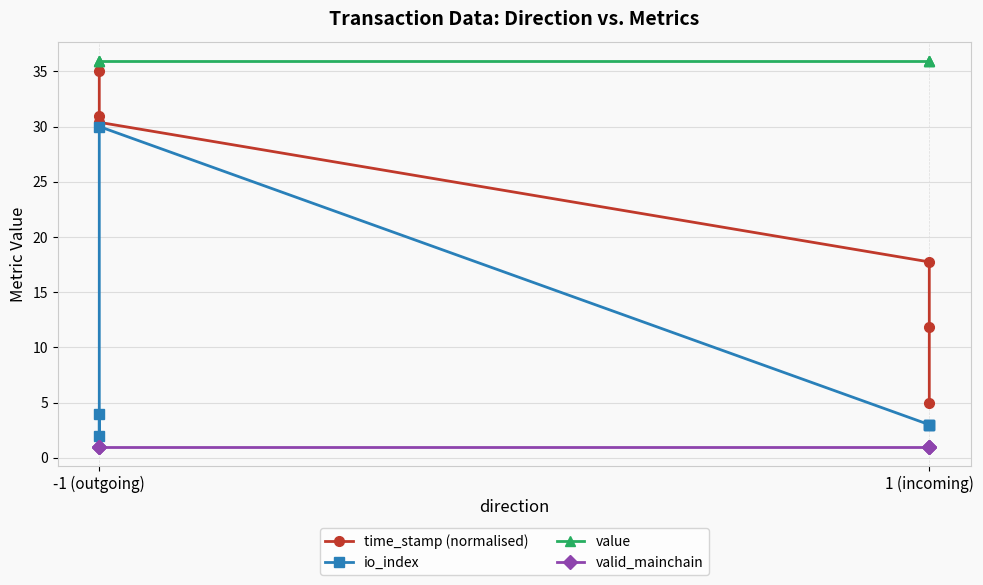

The value of value at -1 (outgoing) is 35.9. True or false?

True